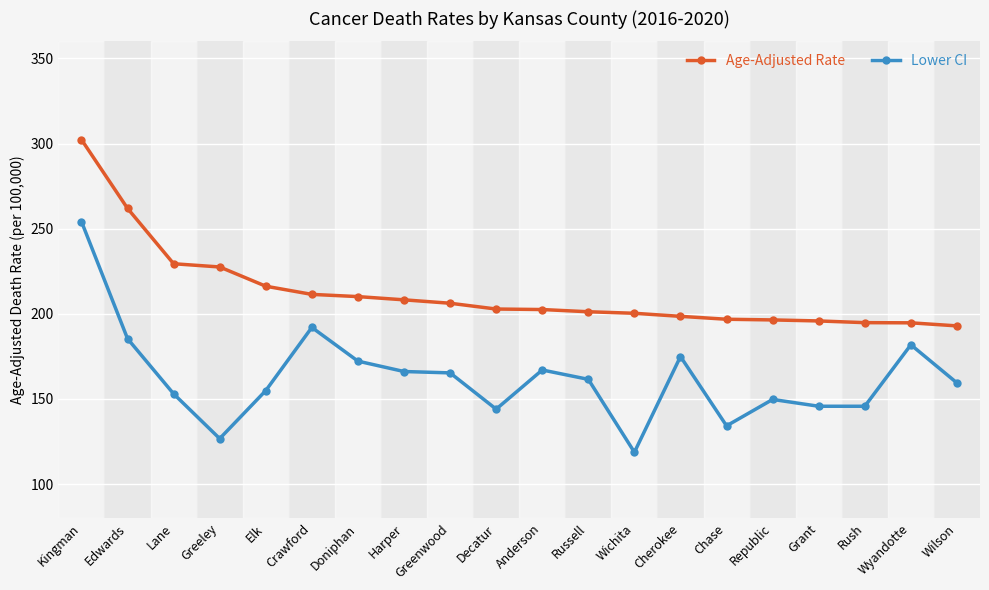

What is the difference between the Age-Adjusted Rate values at Wyandotte and Republic?

1.7